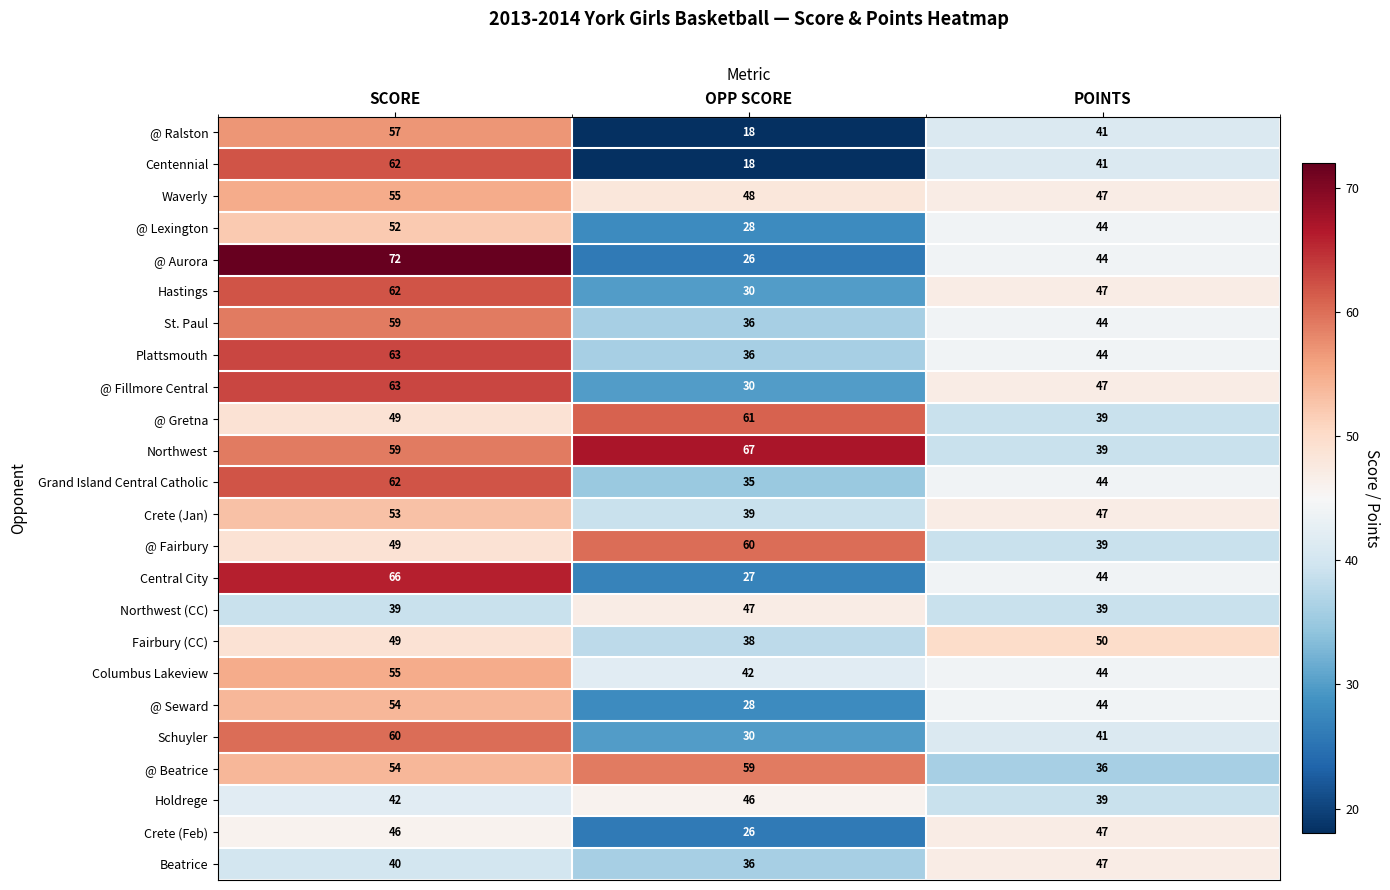

Which category has the highest value in the Centennial series?

SCORE